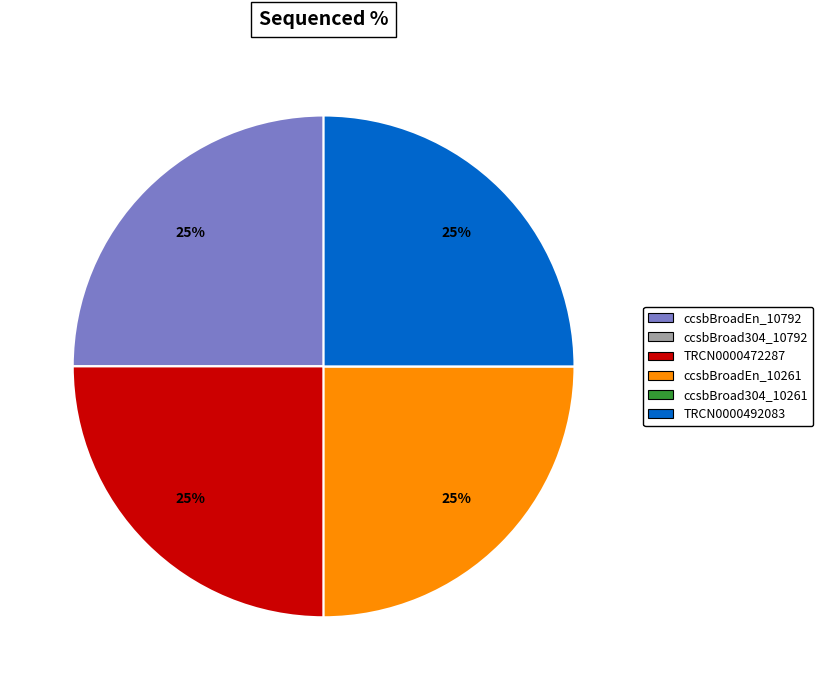

Does TRCN0000472287 account for over 50% of the chart?

No